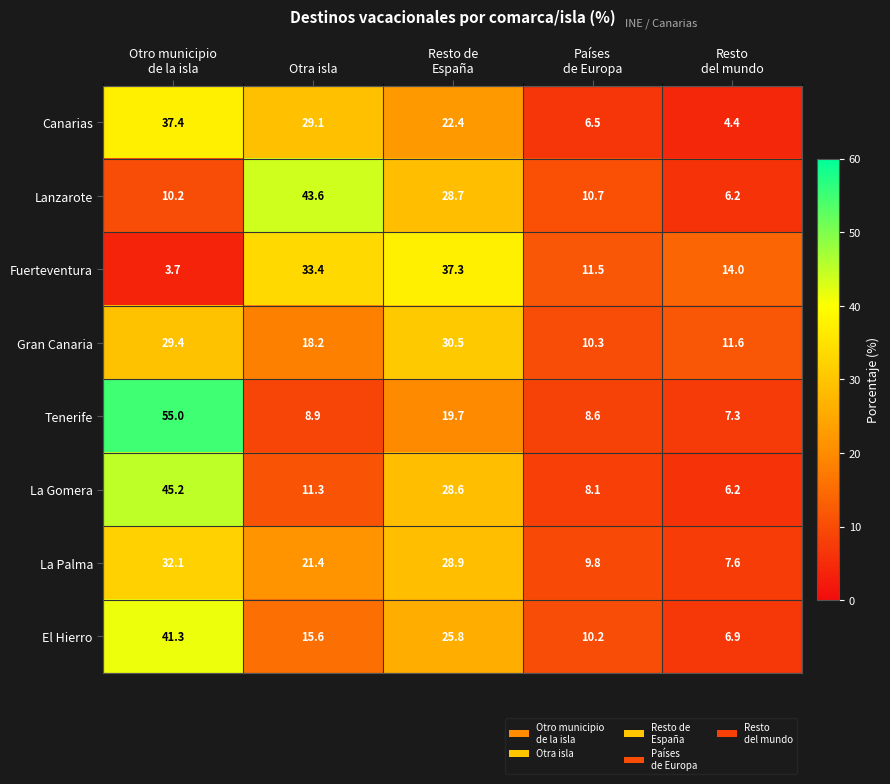

Count the number of categories in the chart.

5